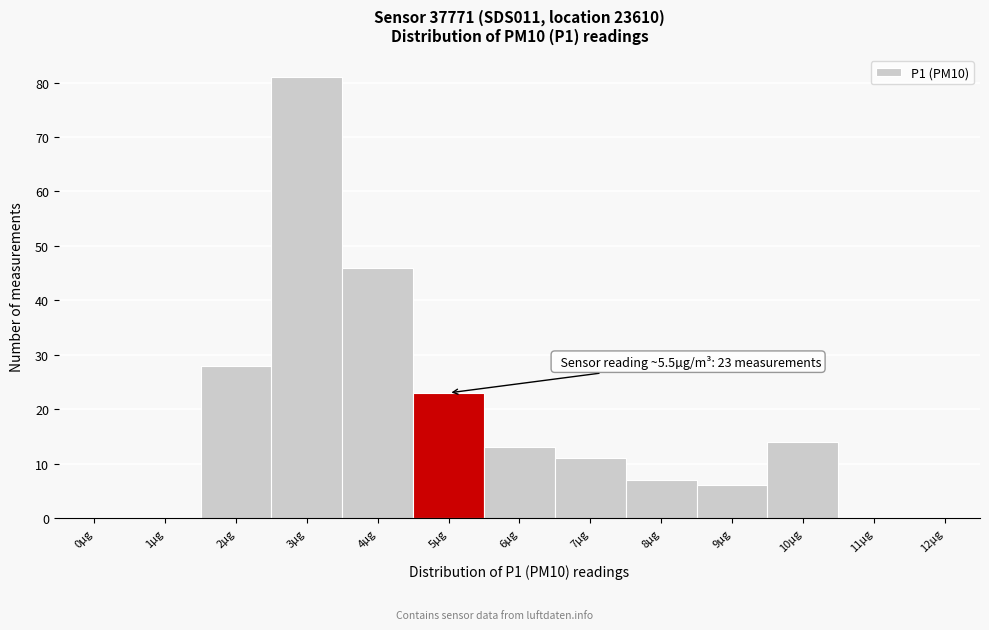

Reading left to right, extract all data points from this chart.

0µg=0	1µg=0	2µg=28	3µg=81	4µg=46	5µg=23	6µg=13	7µg=11	8µg=7	9µg=6	10µg=14	11µg=0	12µg=0